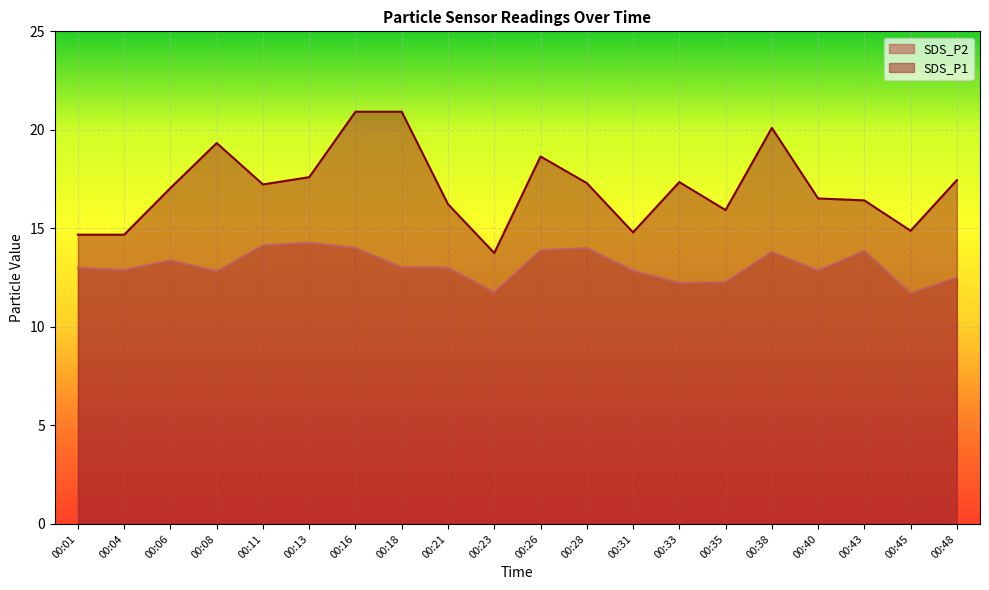

Reading left to right, extract all data points from this chart.

SDS_P1: 14.7	14.7	17.1	19.3	17.2	17.6	20.9	20.9	16.2	13.8	18.6	17.3	14.8	17.4	15.9	20.1	16.5	16.4	14.9	17.4
SDS_P2: 13.0	12.9	13.4	12.8	14.1	14.3	14.0	13.0	13.0	11.8	13.9	14.0	12.8	12.2	12.3	13.8	12.8	13.8	11.7	12.5